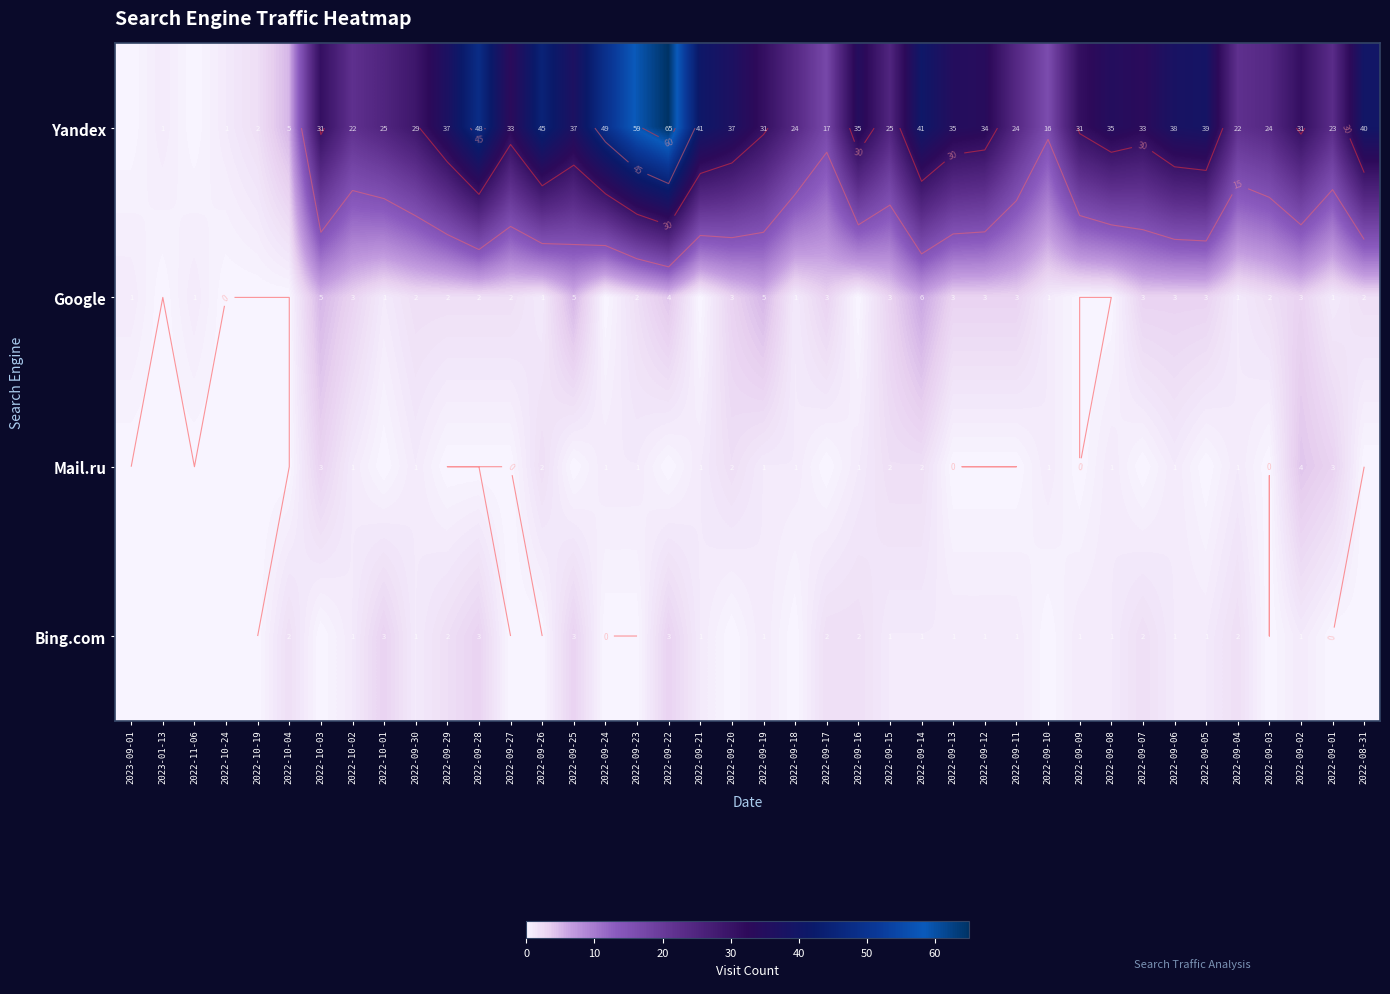

How many series are shown in this chart?

4